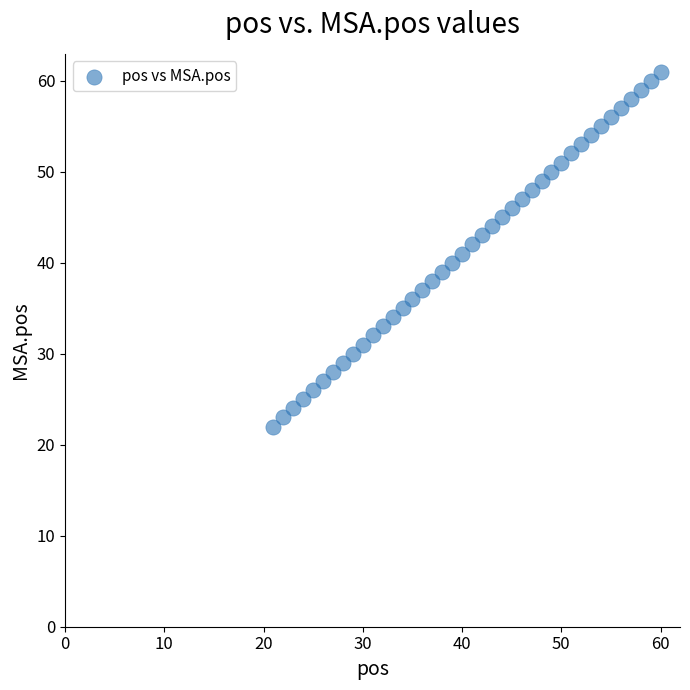

What is the range of X values (max minus min)?

39